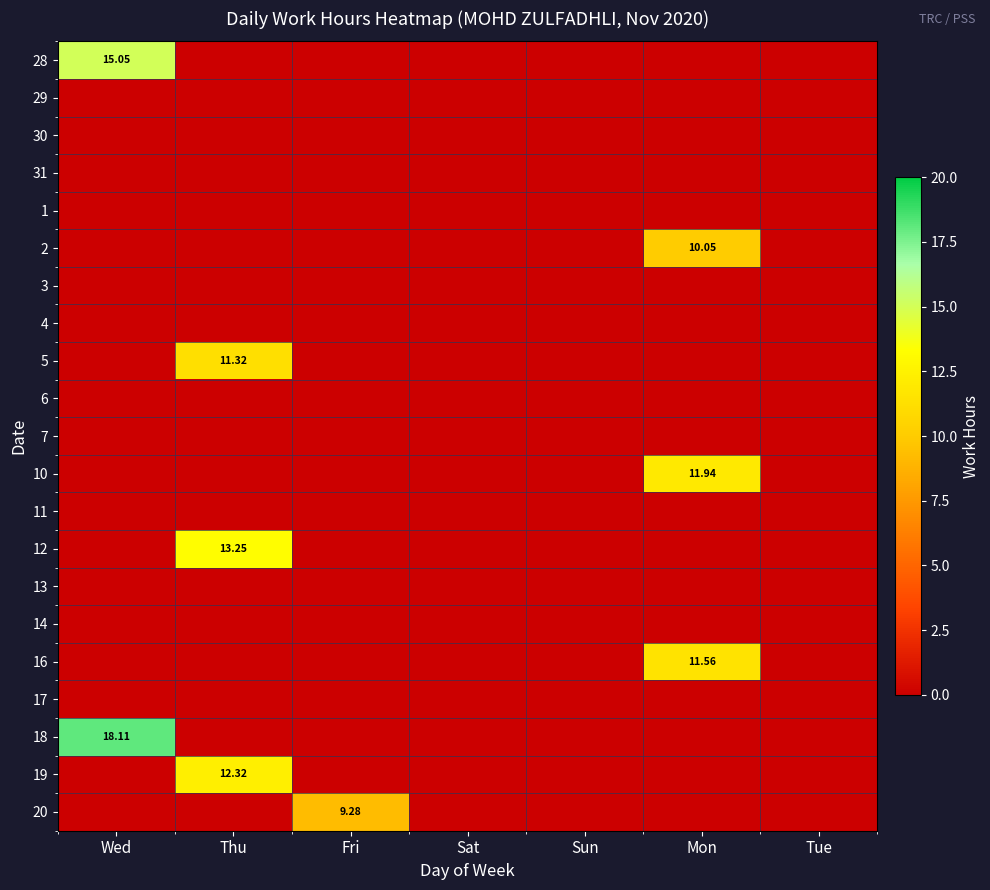

List the series in order of their peak value, lowest first.

29, 30, 31, 1, 3, 4, 6, 7, 11, 13, 14, 17, 20, 2, 5, 16, 10, 19, 12, 28, 18